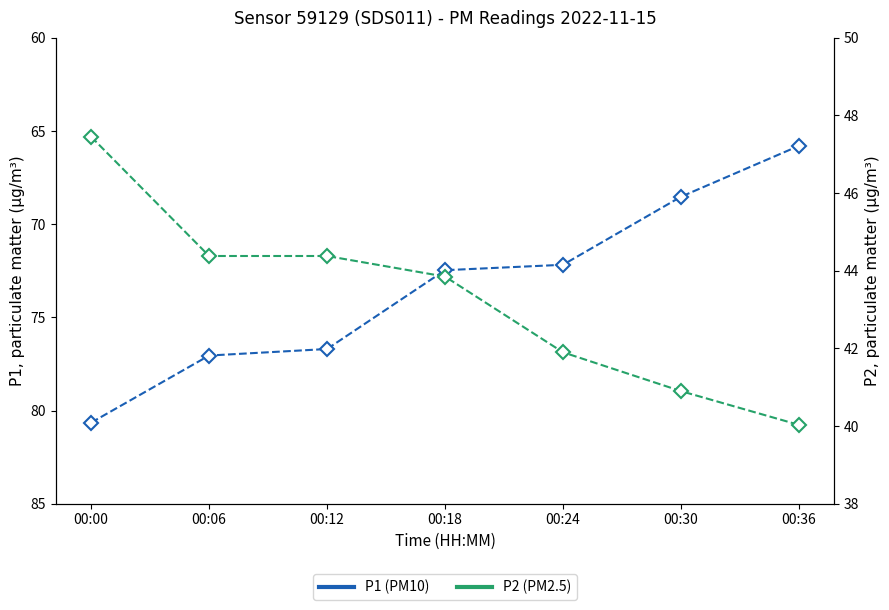

True or false: P2 and P1 intersect in this chart.

False